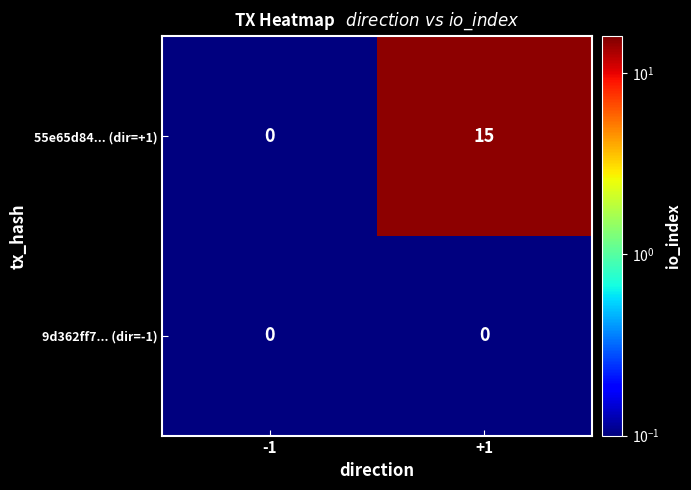

At +1, list the series in order from smallest to largest.

9d362ff7... (dir=-1), 55e65d84... (dir=+1)